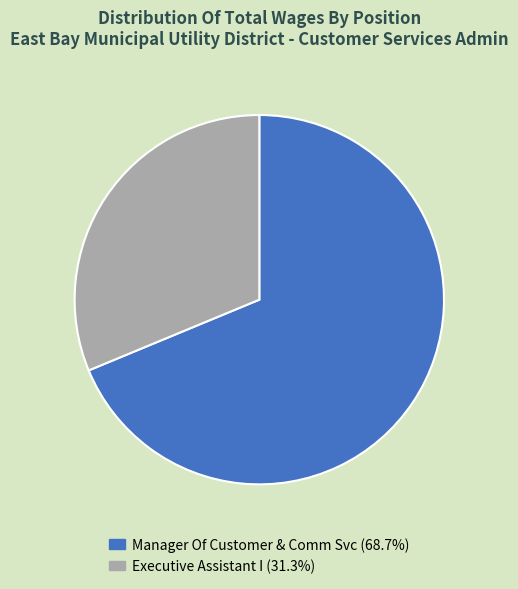

True or false: Manager Of Customer & Comm Svc accounts for 69% of the total.

True